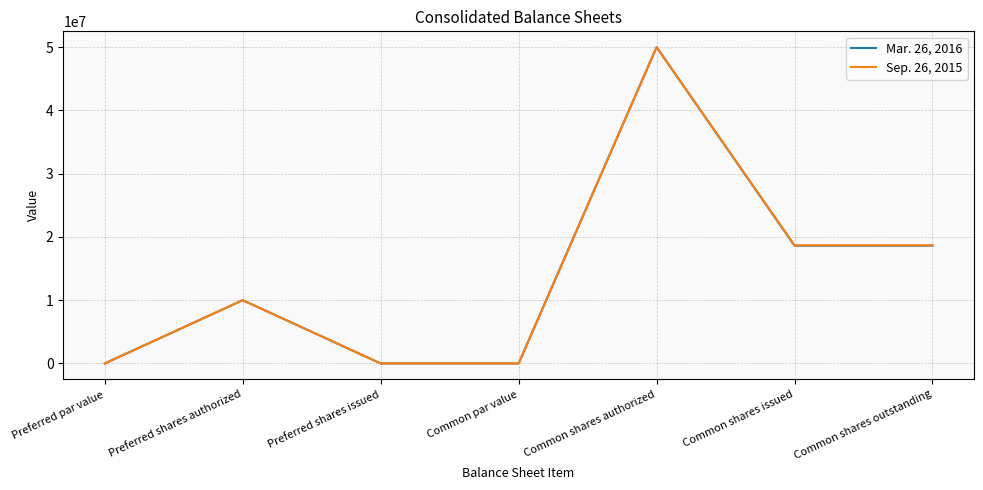

What is the sum of all Sep. 26, 2015 values?

97352001